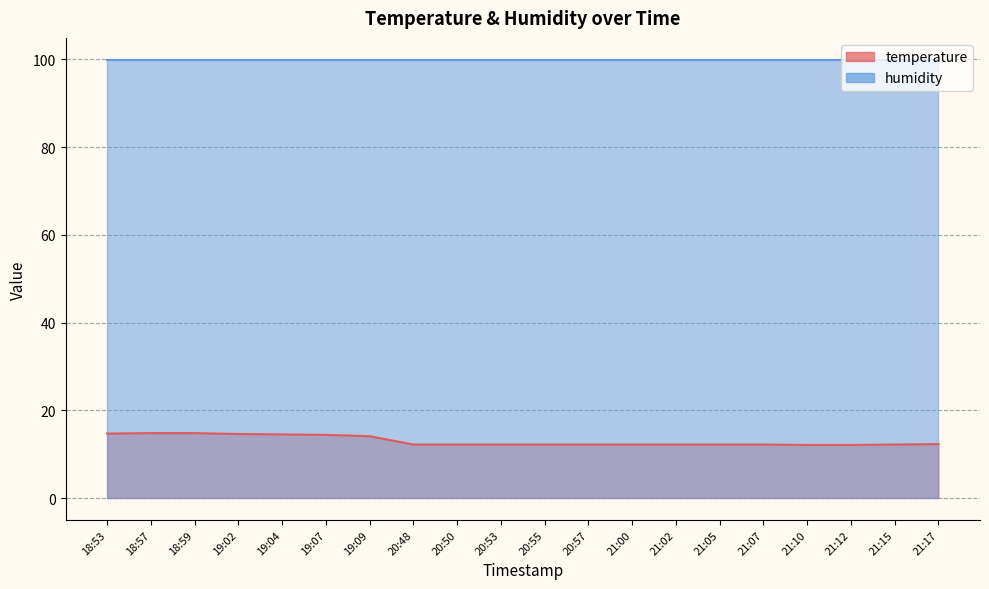

What is the value of the 8th point from the left?

12.2